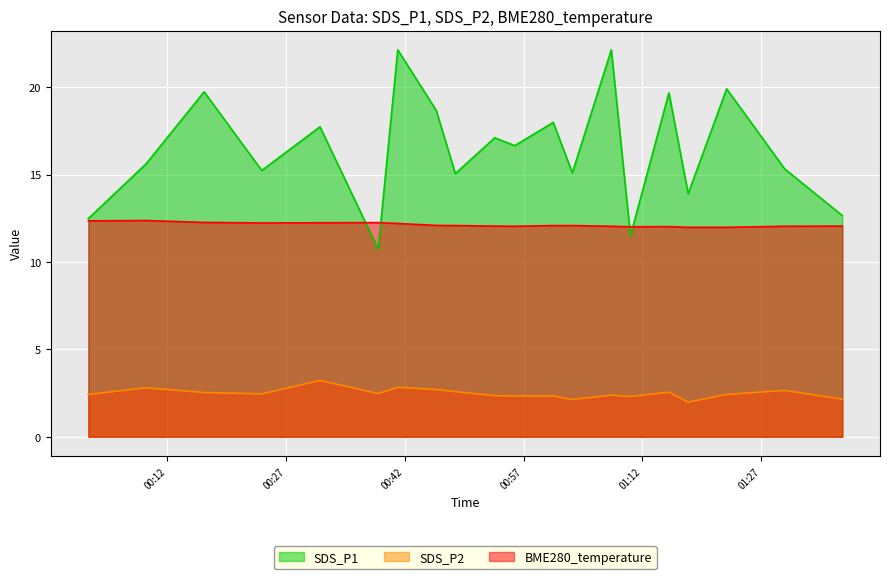

How many lines are shown in the chart?

3